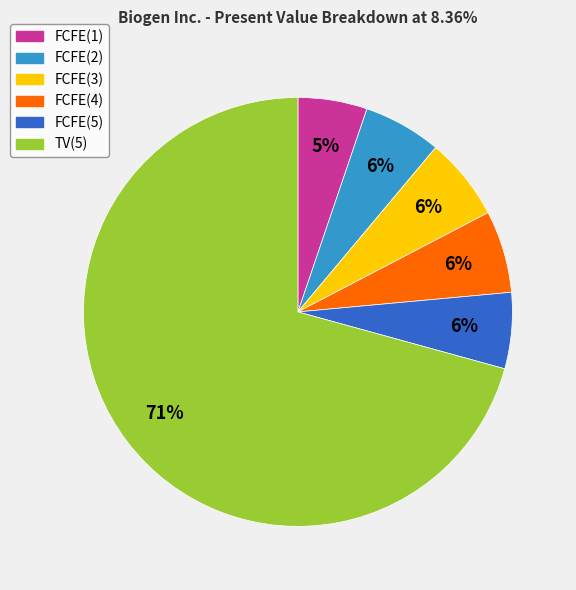

Which slice is the smallest?

FCFE(1)